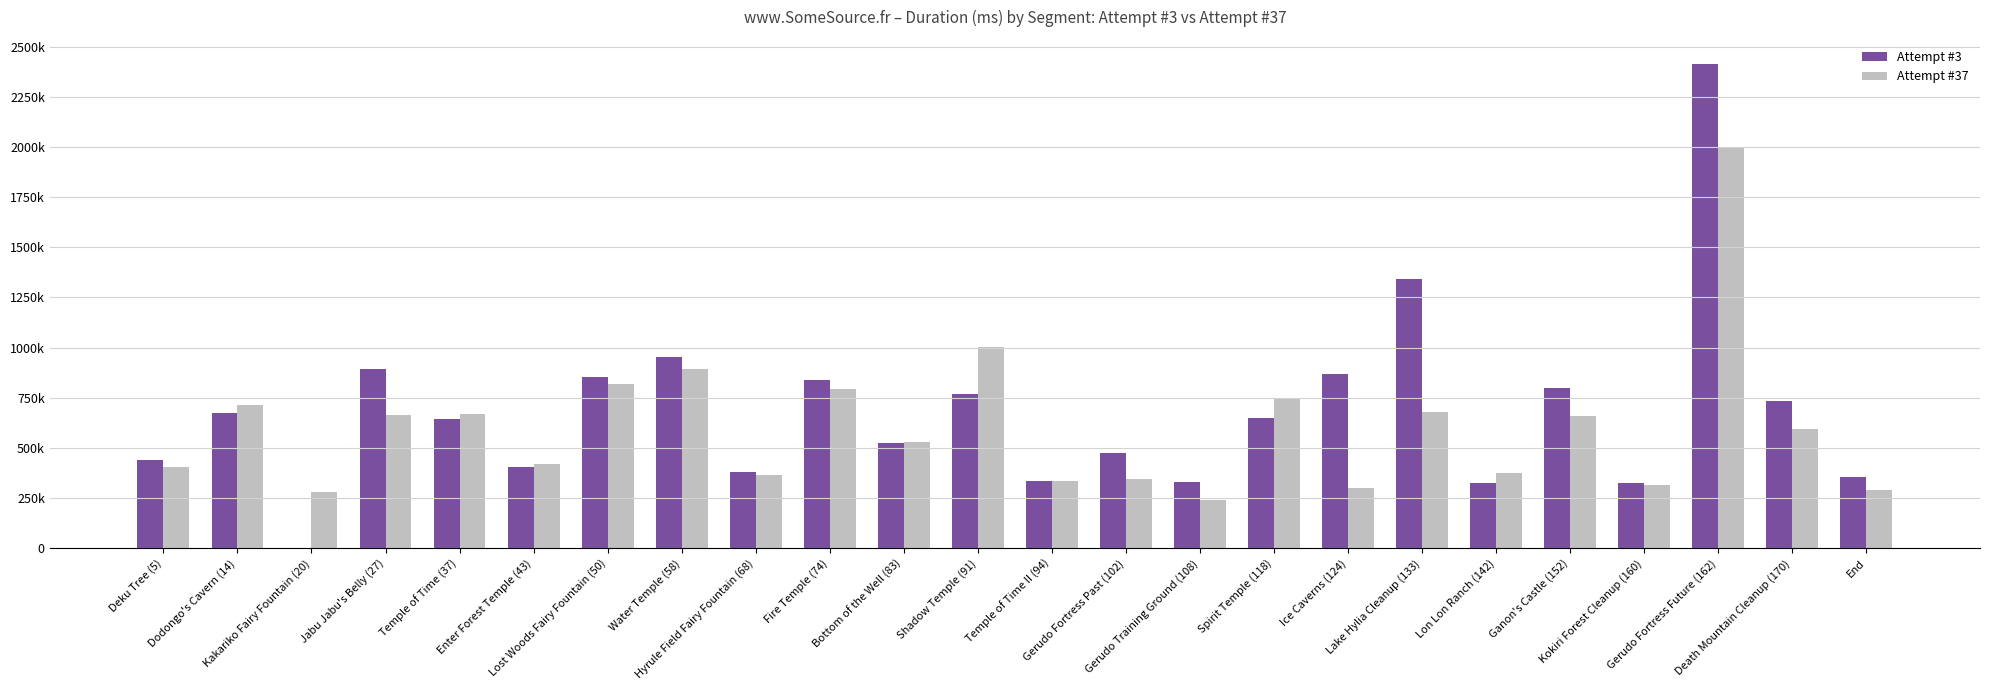

What are all the series names shown in the legend?

Attempt #3, Attempt #37